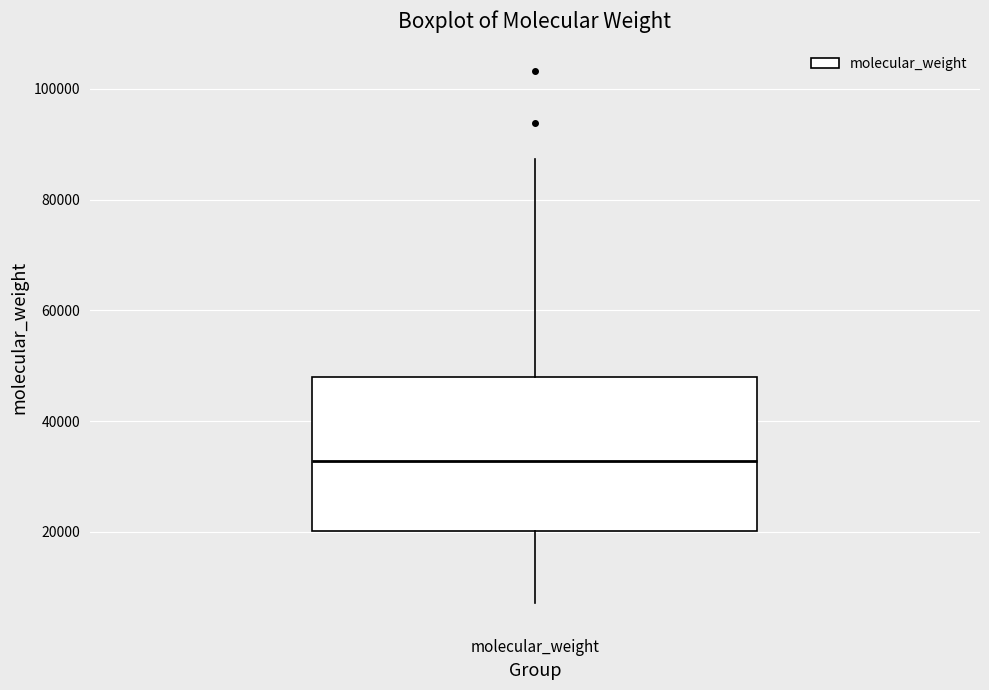

Read this box plot against the y-axis: the position of the median line, the range covered by the box, and the ends of both whiskers. The values are not printed on the chart, so give them approximately, as read against the axis.

median 32000, box 20000 to 48000, whiskers 8000 to 88000